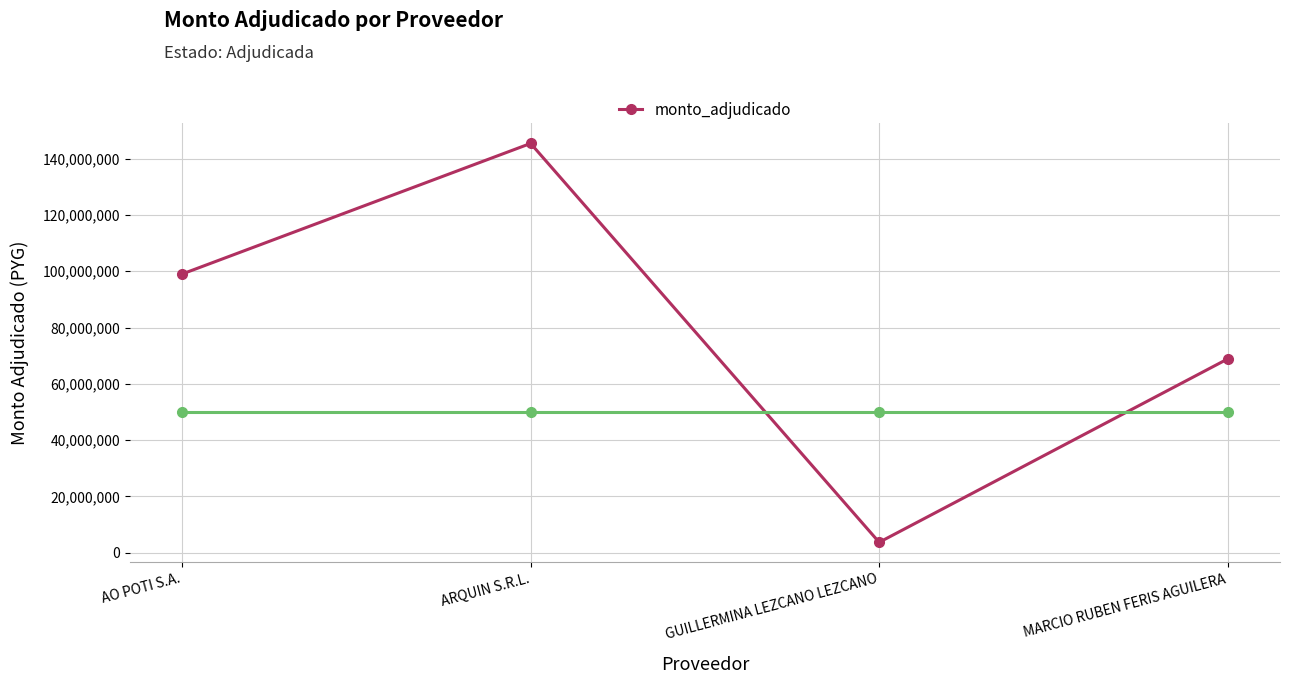

At which category does the chart reach its peak across all series?

ARQUIN S.R.L.